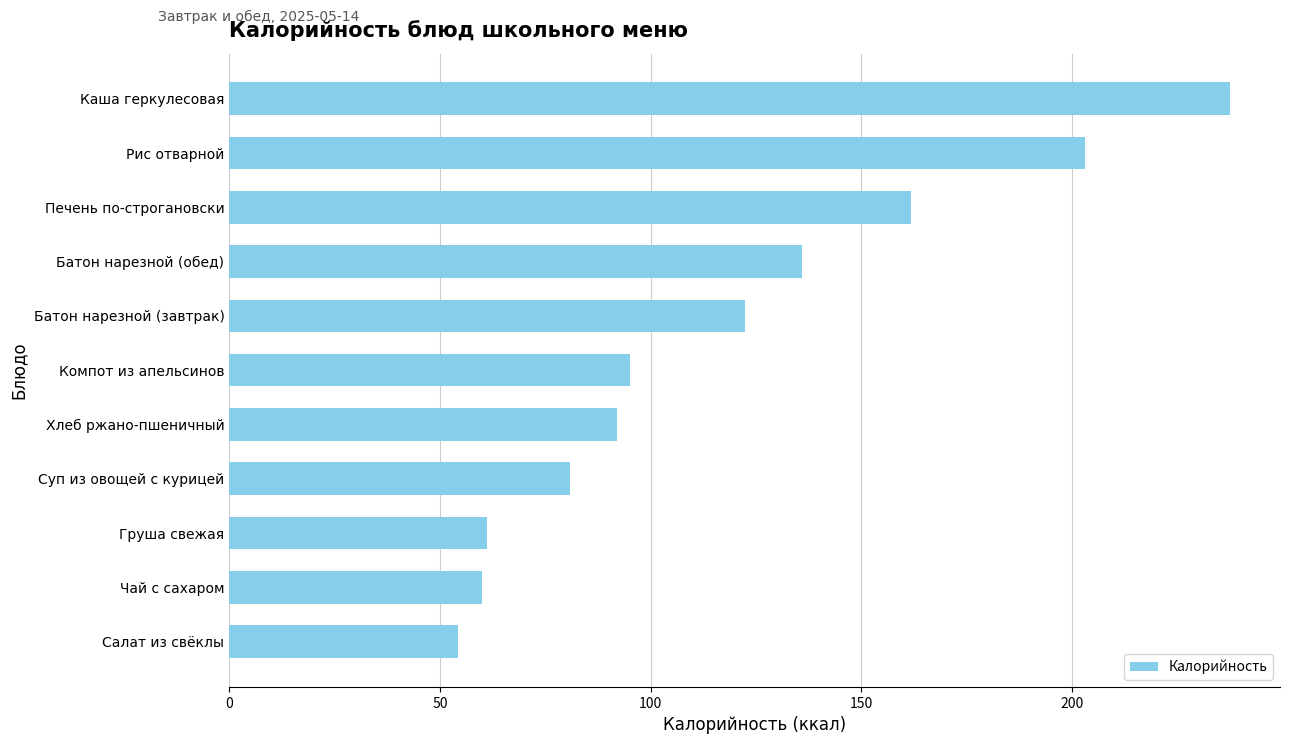

Approximately how many times larger is the value at Рис отварной compared to Каша геркулесовая?

0.9